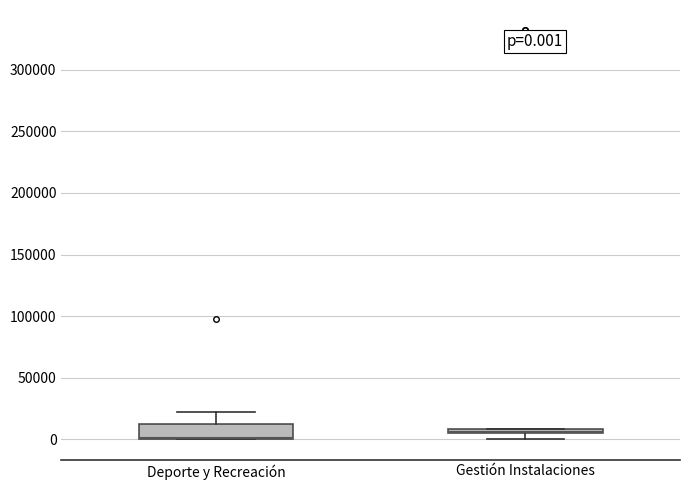

Which box is the tallest, from its lower edge to its upper edge?

Deporte y Recreación